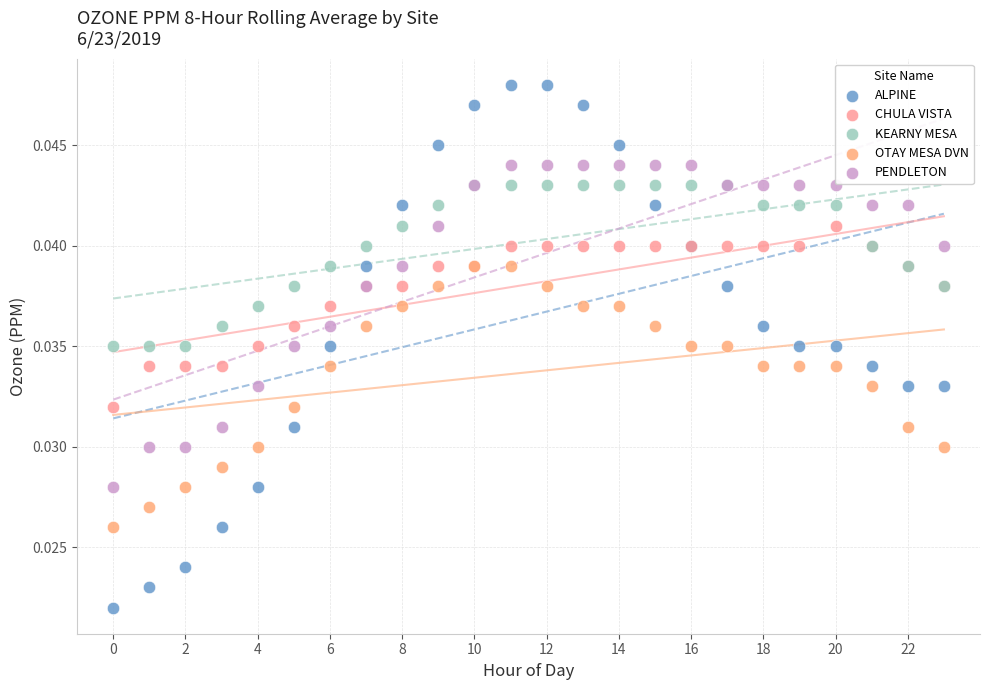

Which series contains the lowest Y value?

ALPINE